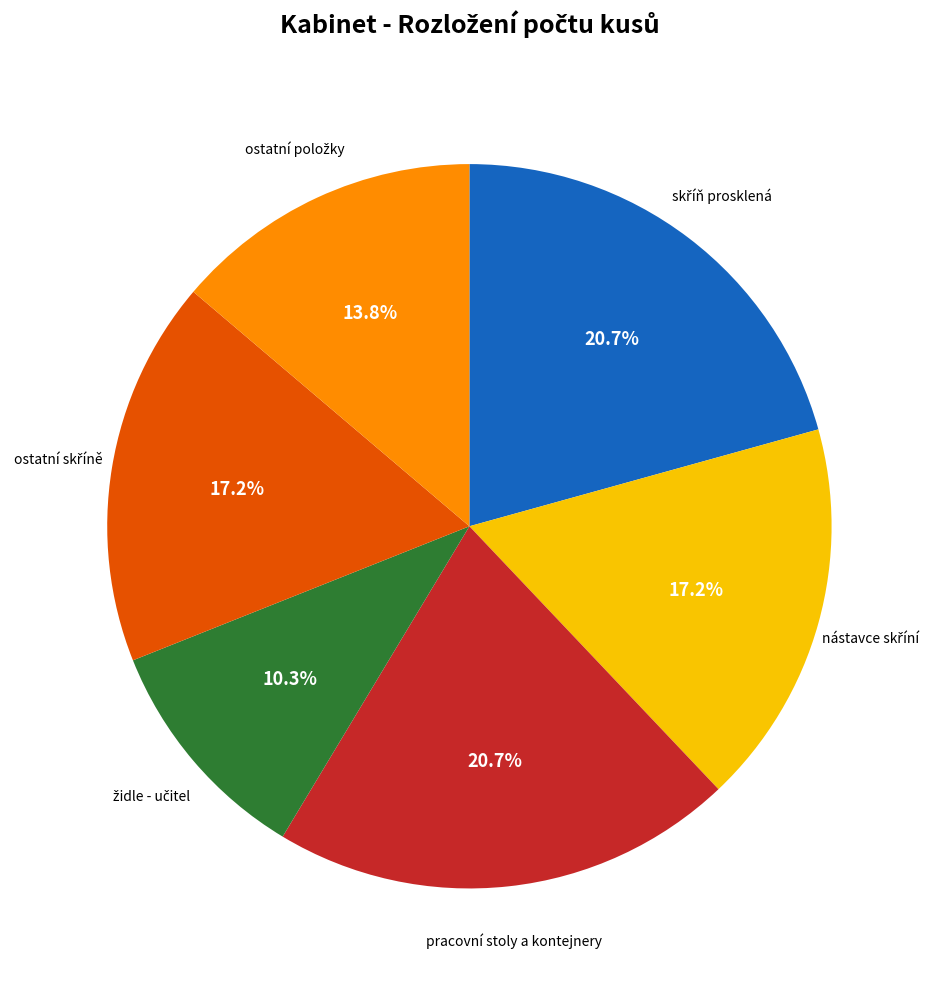

Is there a majority slice in this chart?

No